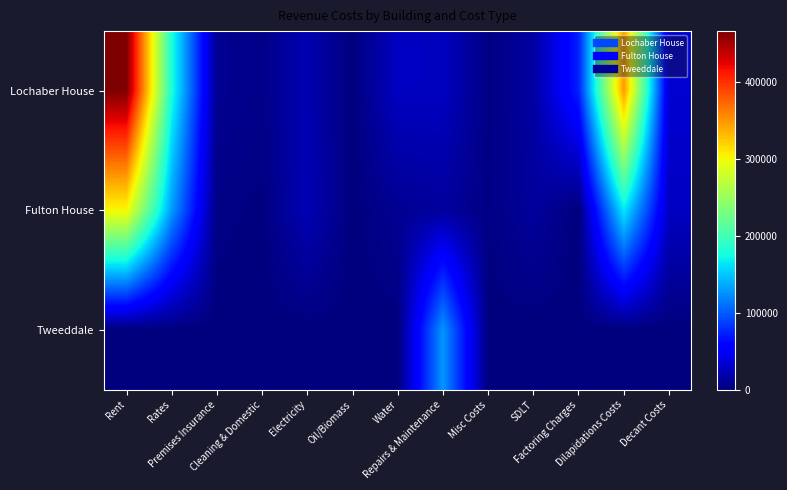

What is the greatest value displayed?

465750